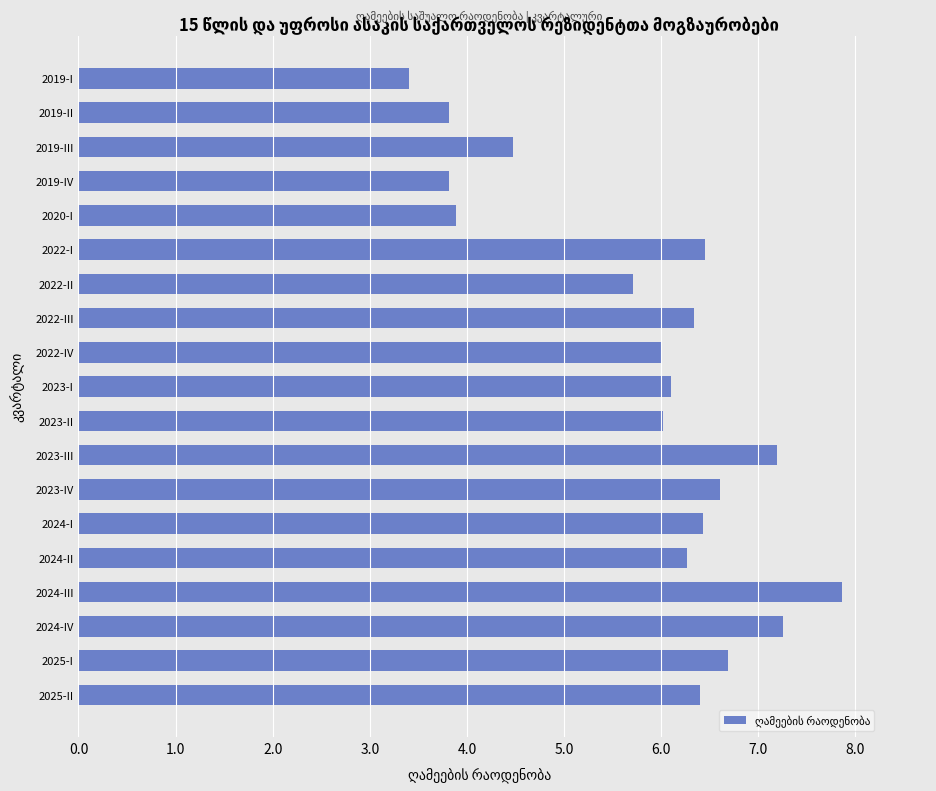

What is the label of the 19th bar from the top?

2025-II